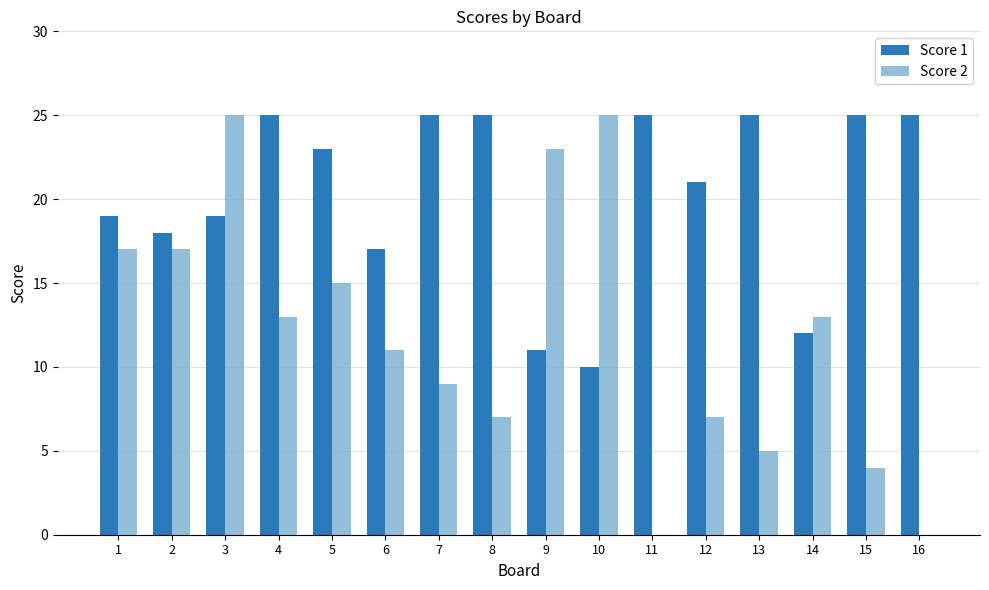

Which series changed the most between 1 and 3?

Score 2